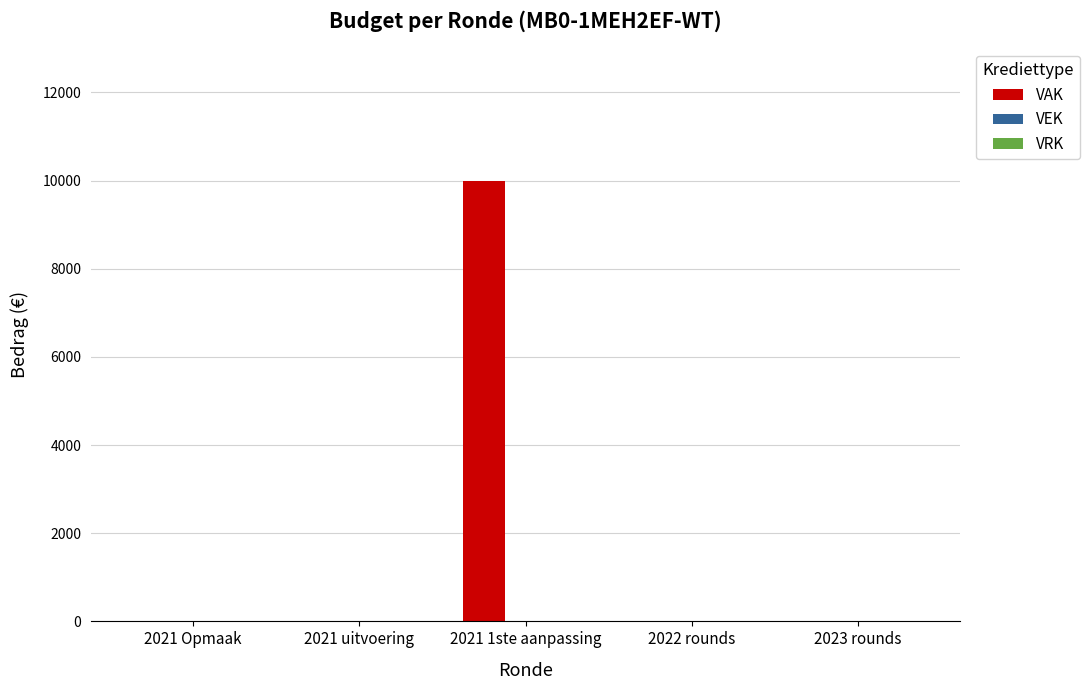

Between 2021 1ste aanpassing and 2023 rounds, which is larger?

2021 1ste aanpassing